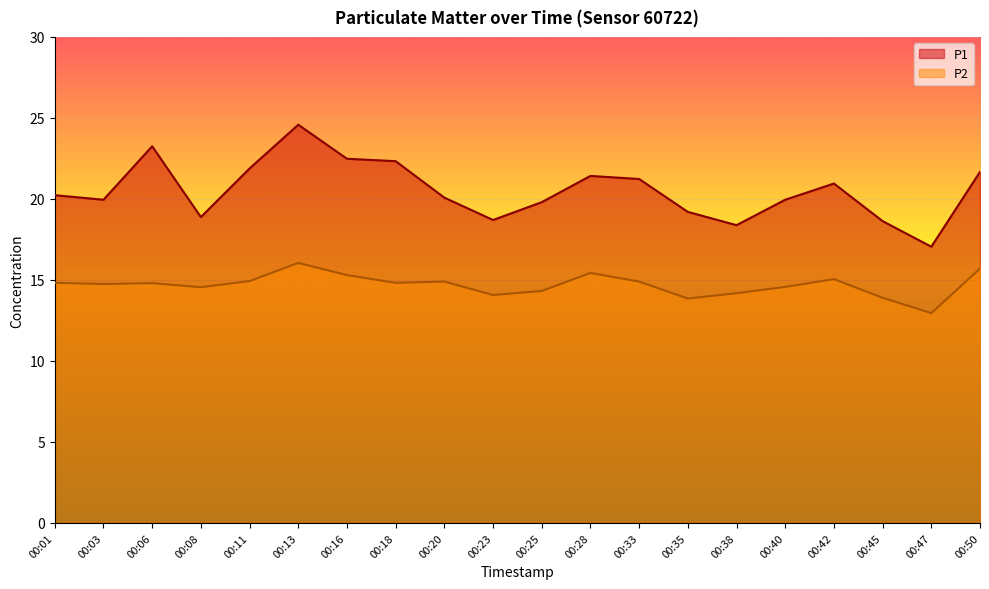

The value of P1 at 00:23 is 13.0. True or false?

False